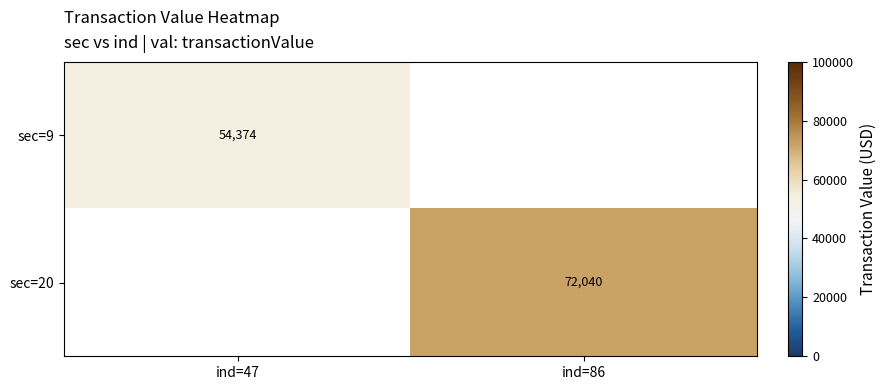

True or false: sec=20 has a value of 72040.0 at ind=86.

True